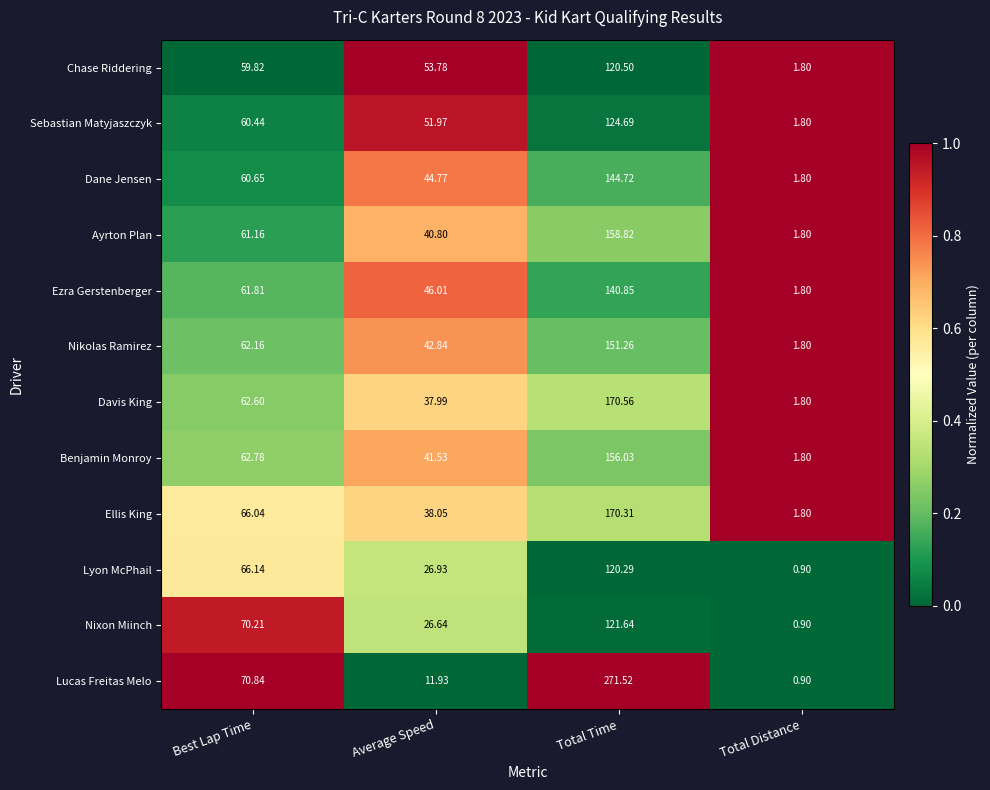

Which series has the largest range (max minus min)?

Lucas Freitas Melo